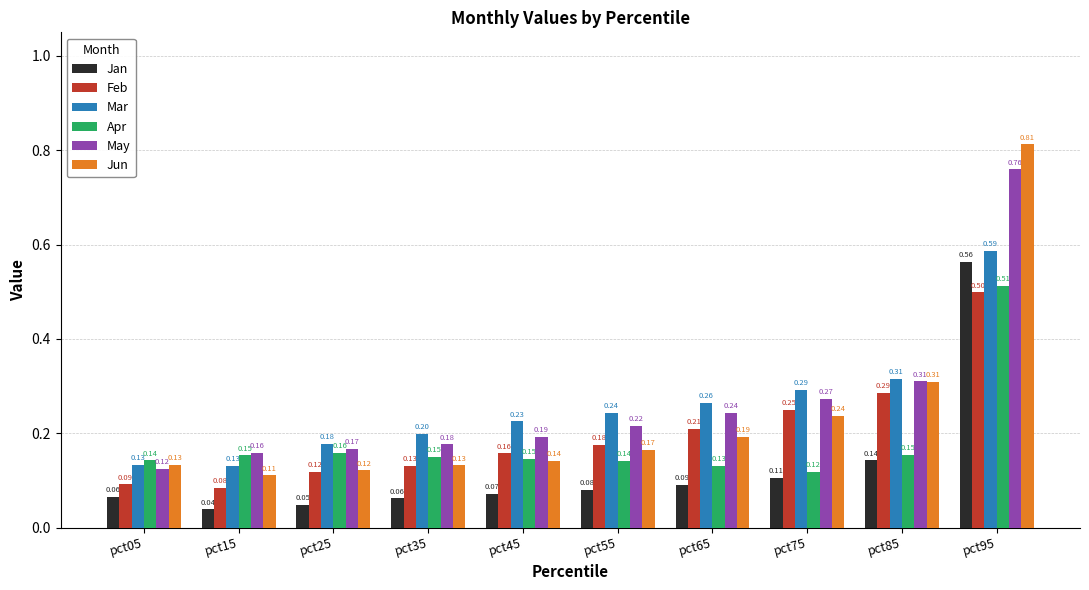

Is the value of May at pct45 greater than the value of Jan at pct15?

Yes